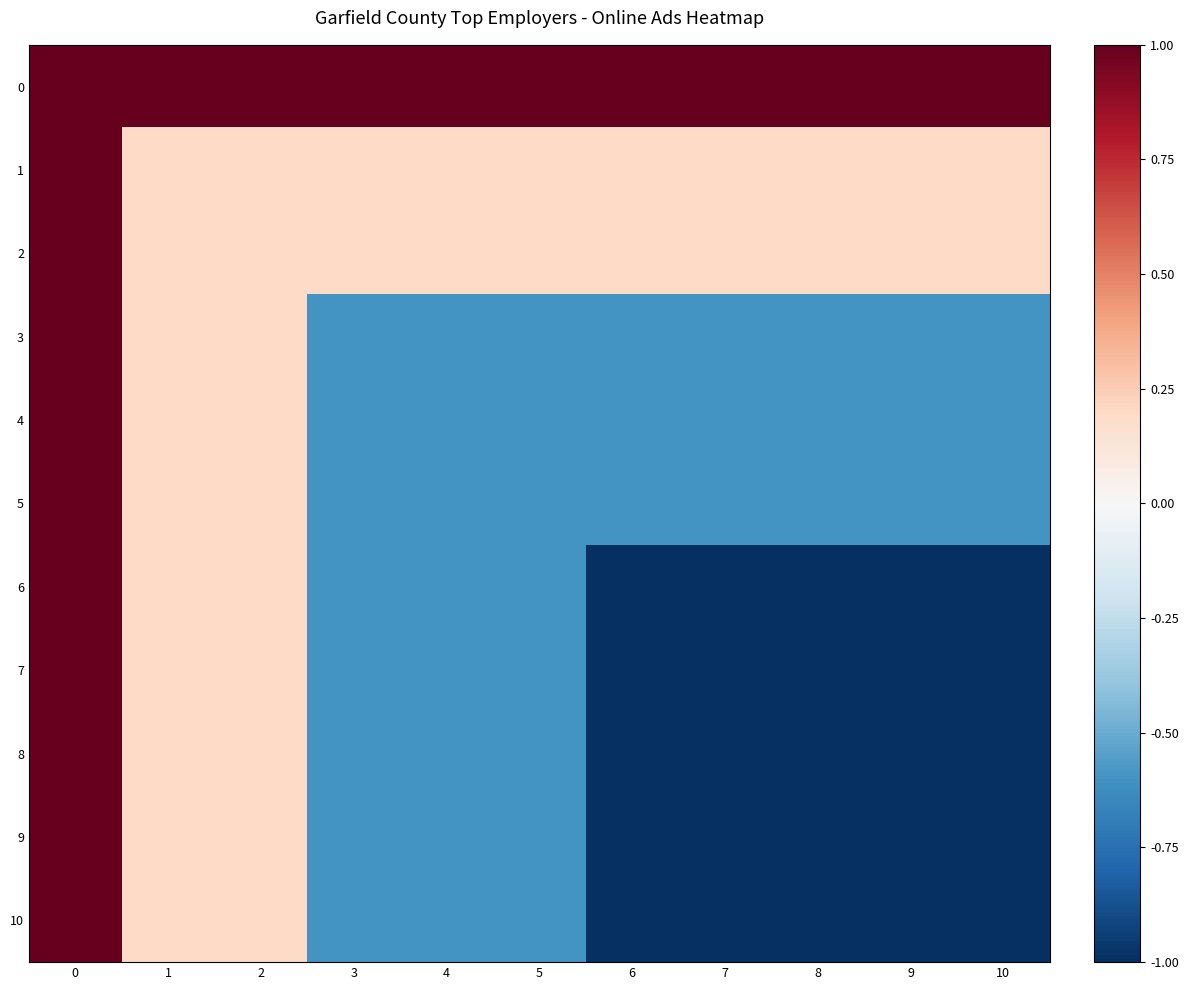

Count the number of categories in the chart.

11